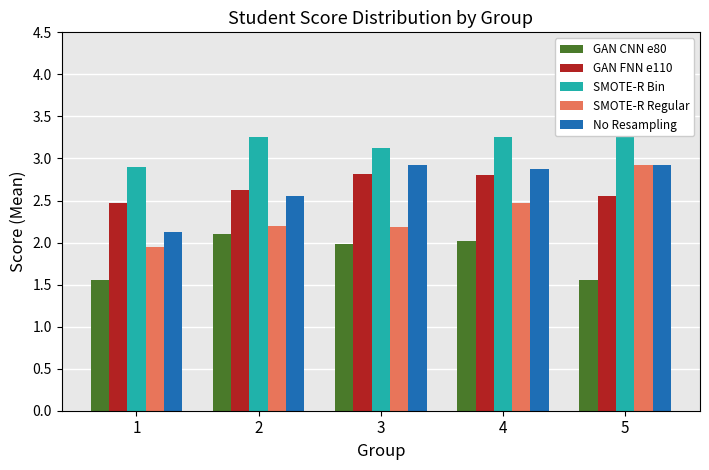

Count the SMOTE-R Bin values in the range 3 to 4.

4